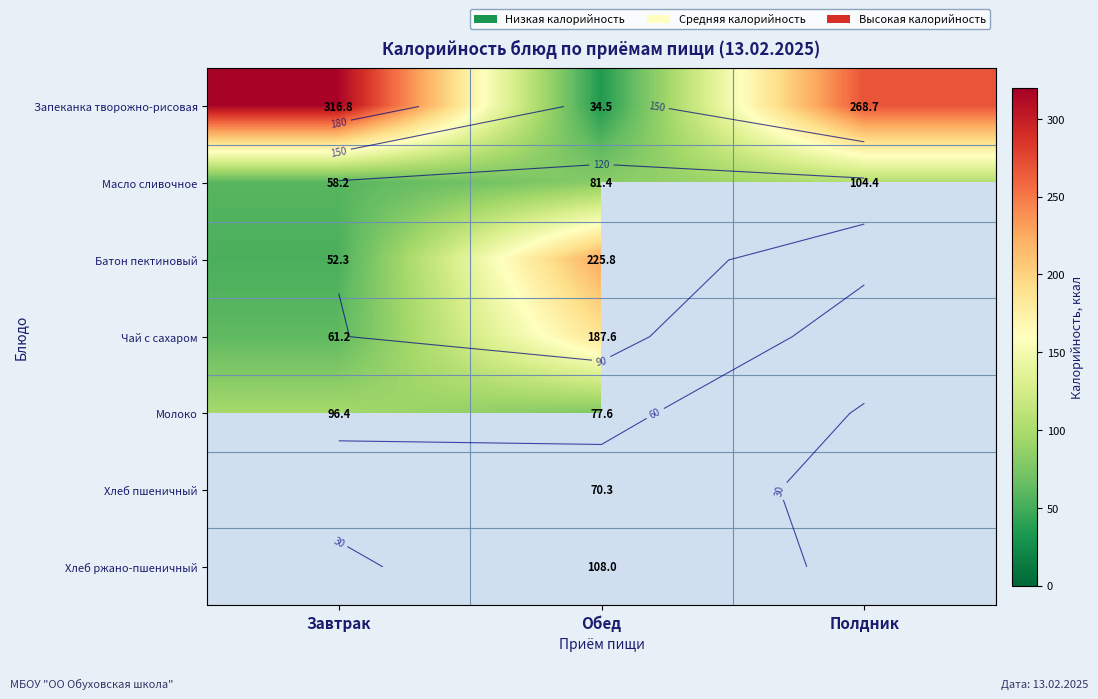

The Молоко series shows 169.5 at Завтрак. True or false?

False